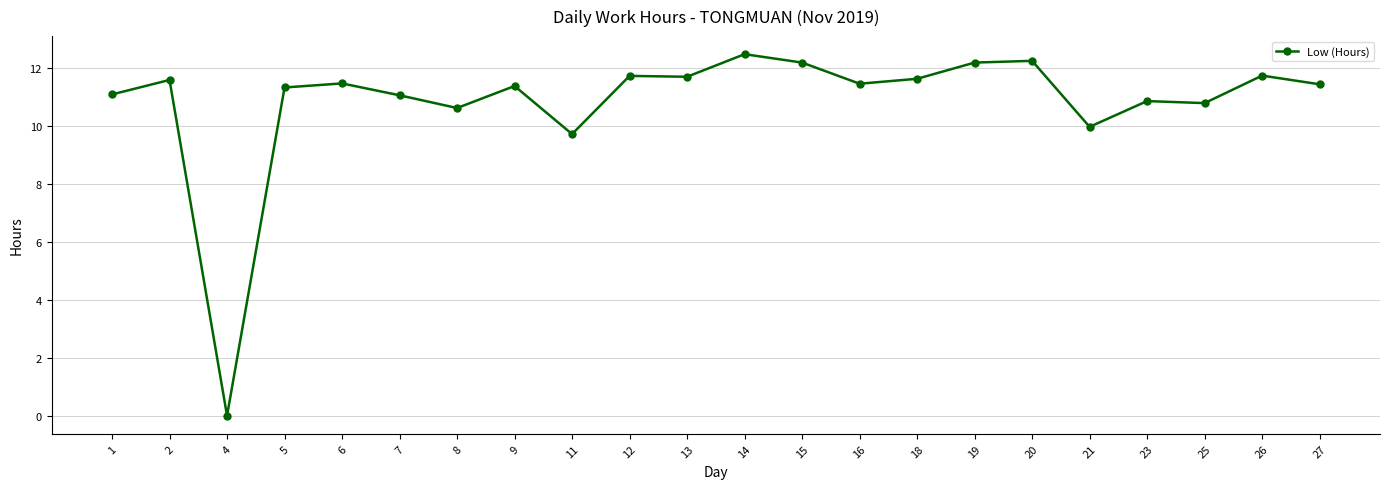

How many data points does each series have?

22